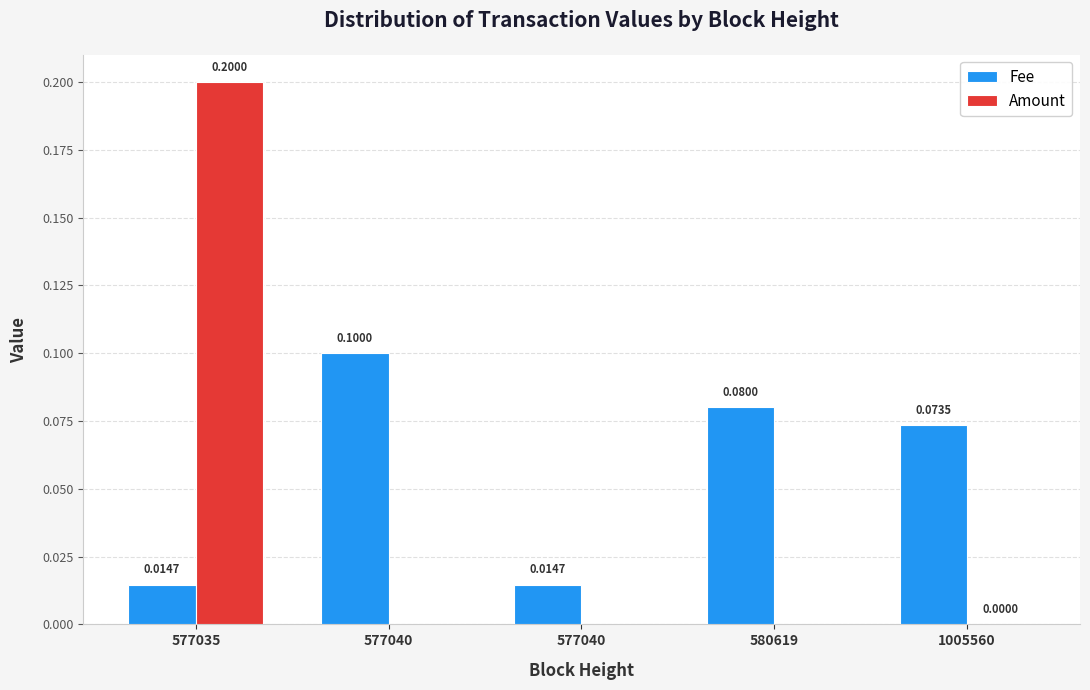

What is the value of the Fee bar at the 5th from the left?

0.1